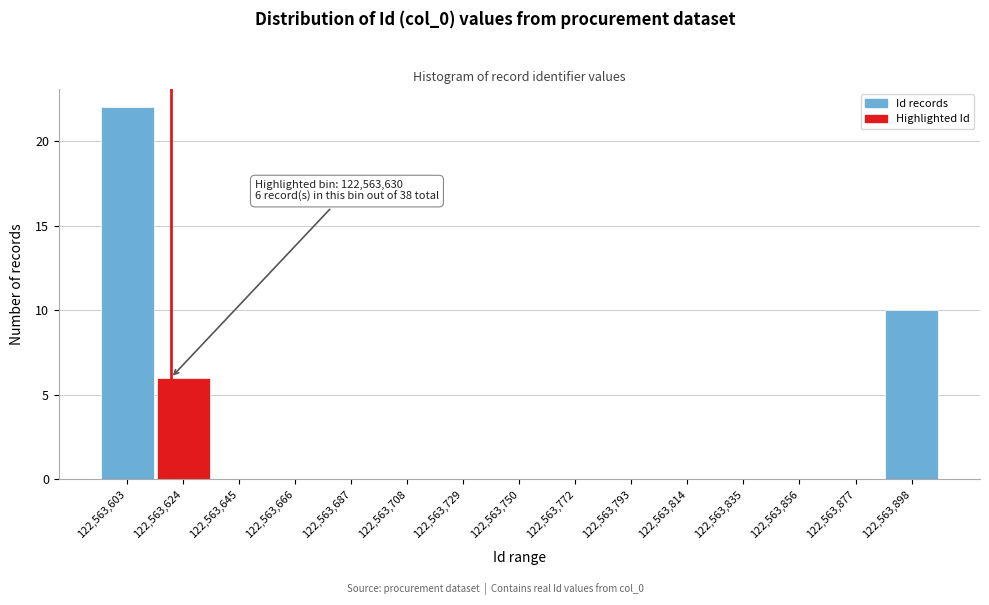

Reading left to right, what are all the values shown in this chart?

122,563,603=22	122,563,624=6	122,563,645=0	122,563,666=0	122,563,687=0	122,563,708=0	122,563,729=0	122,563,750=0	122,563,772=0	122,563,793=0	122,563,814=0	122,563,835=0	122,563,856=0	122,563,877=0	122,563,898=10